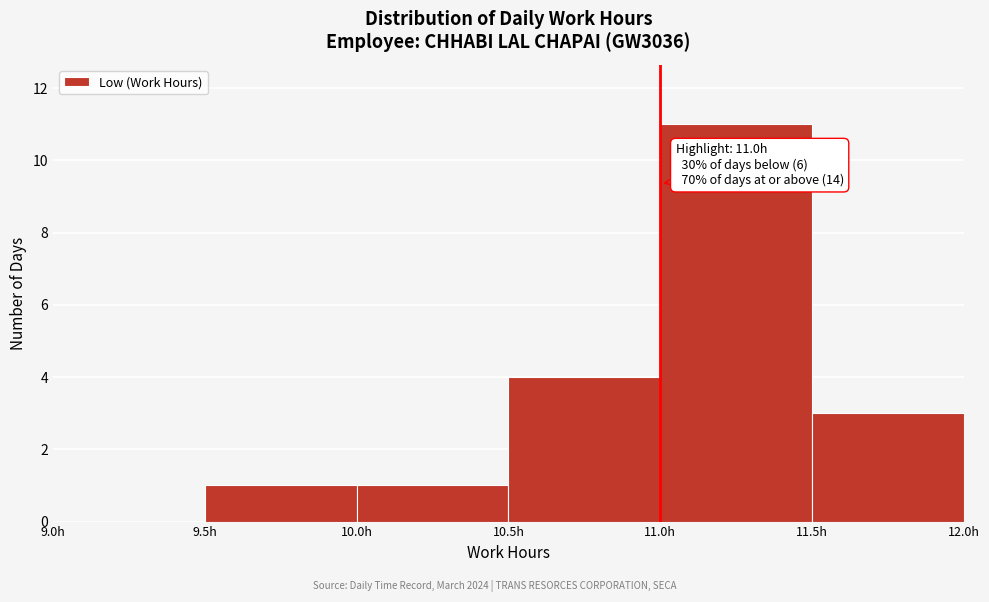

Which range on the x-axis has the tallest bar?

11.0 to 11.5